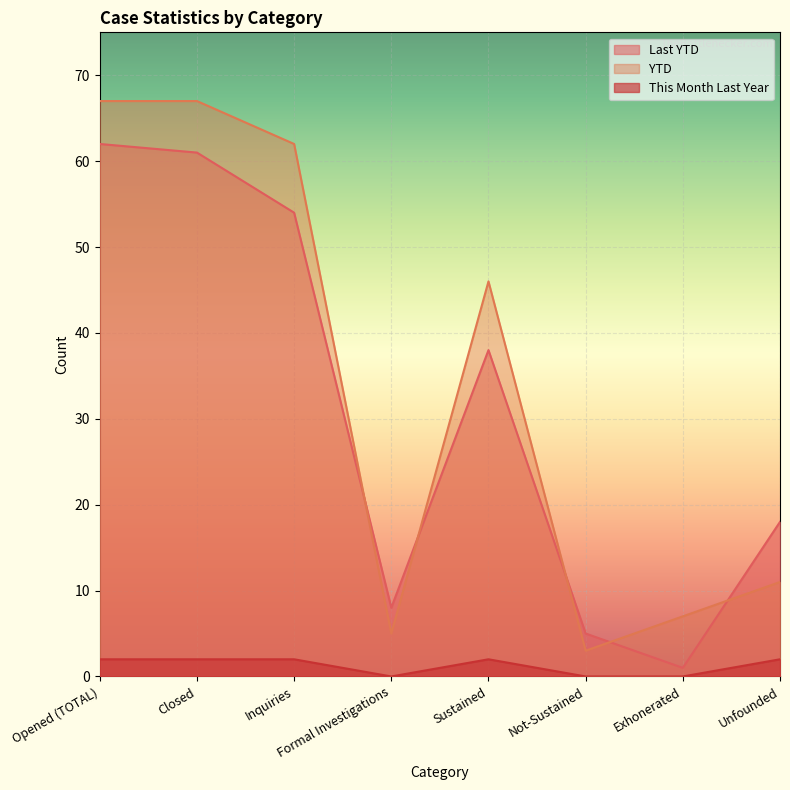

How many lines are shown in the chart?

3